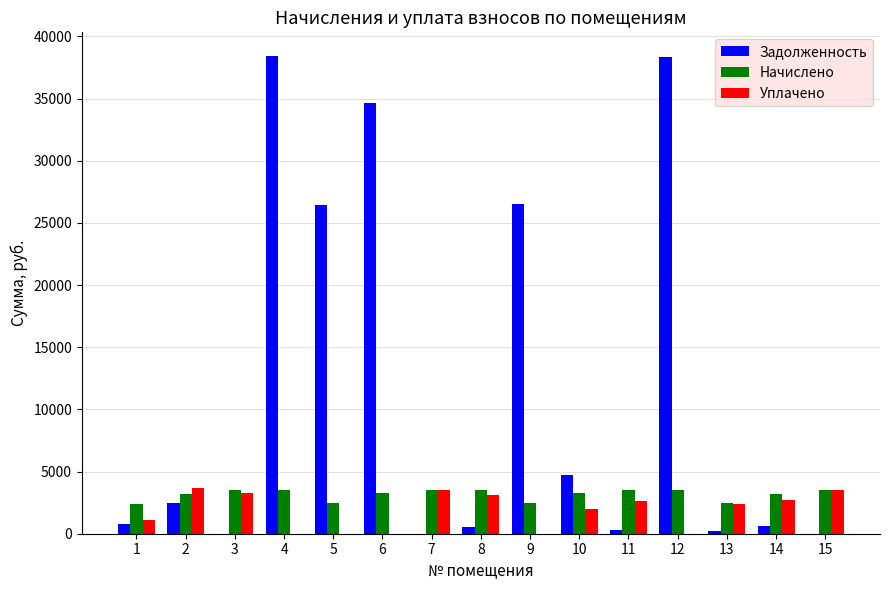

What is the sum of all Задолженность values?

174018.5